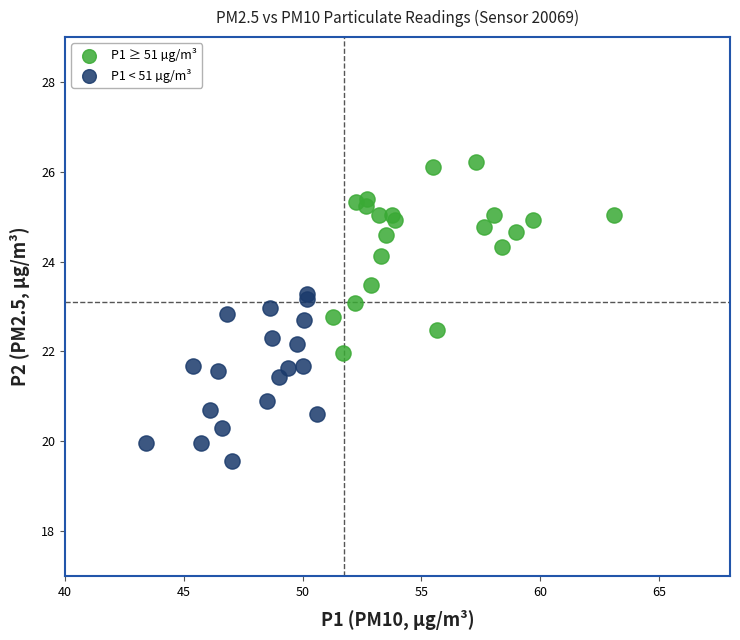

What are all the series names shown in the legend?

P1 ≥ 51 µg/m³, P1 < 51 µg/m³